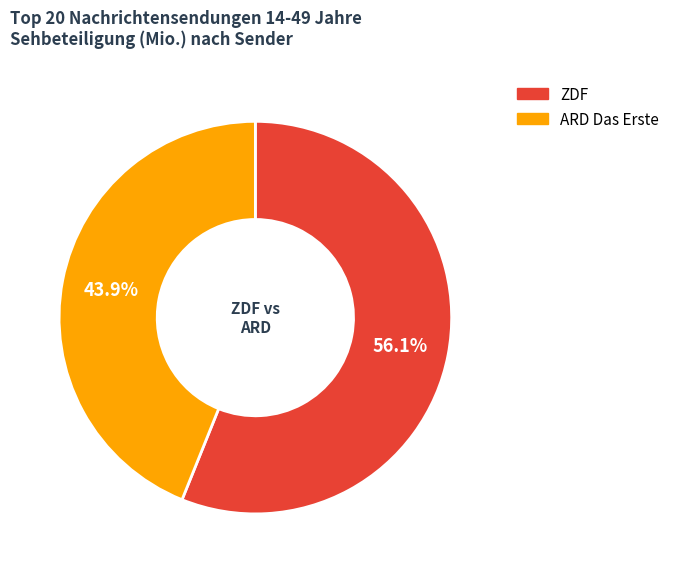

To the nearest percent, what is the average slice percentage?

50%